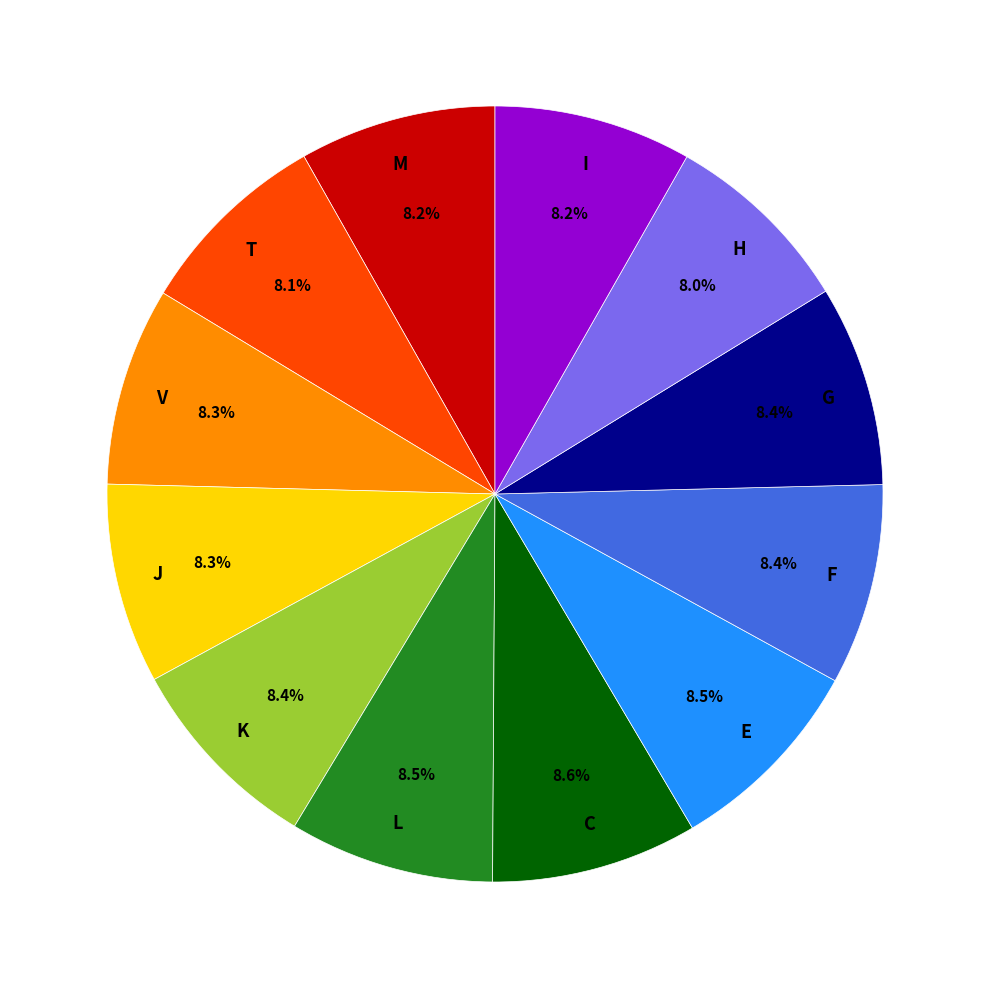

Is there a majority slice in this chart?

No